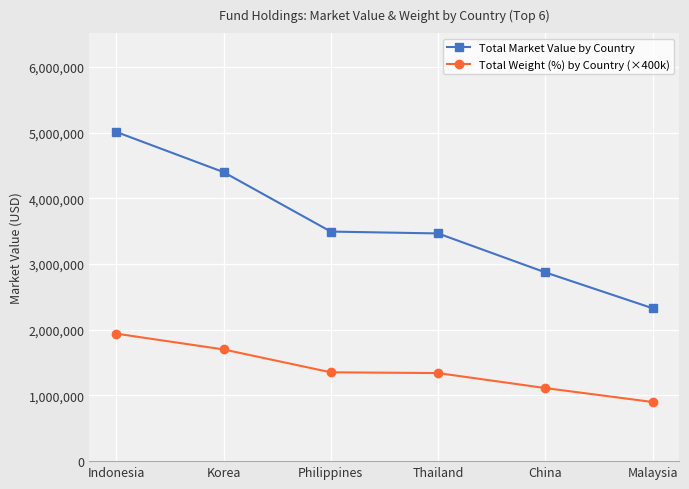

At which category does the chart reach its minimum across all series?

Malaysia